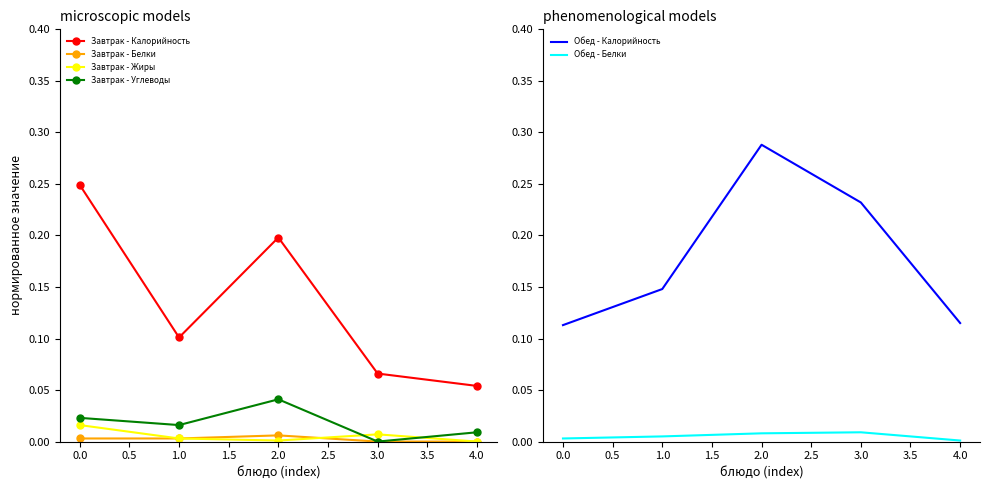

The Обед - Калорийность series shows 0.2 at 0.0. True or false?

False